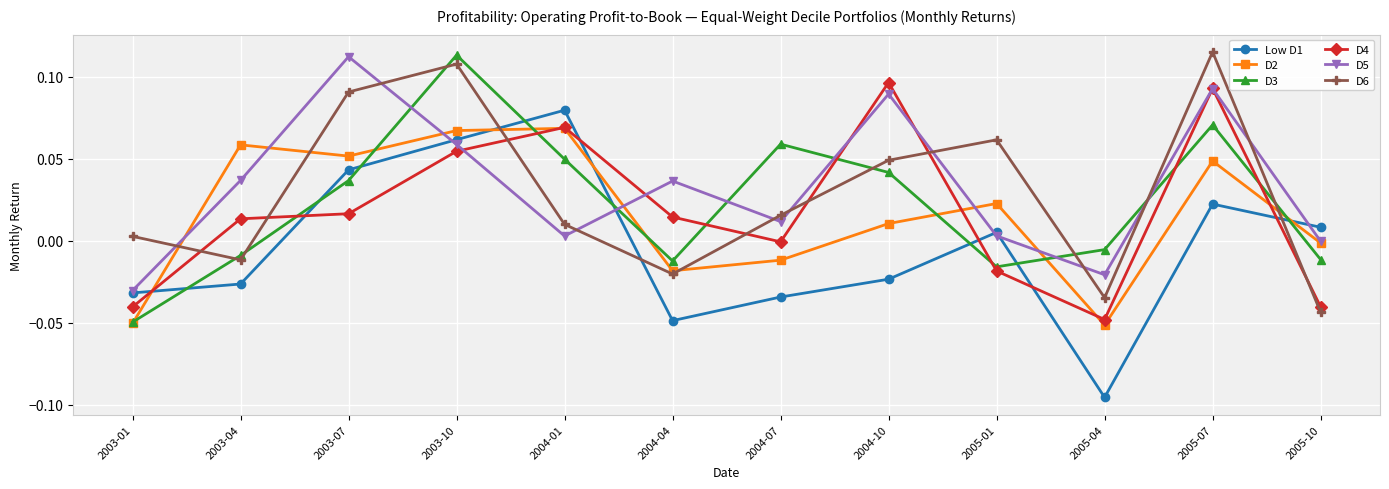

Is the value of Low D1 at 2003-01 greater than the value of D6 at 2004-07?

No